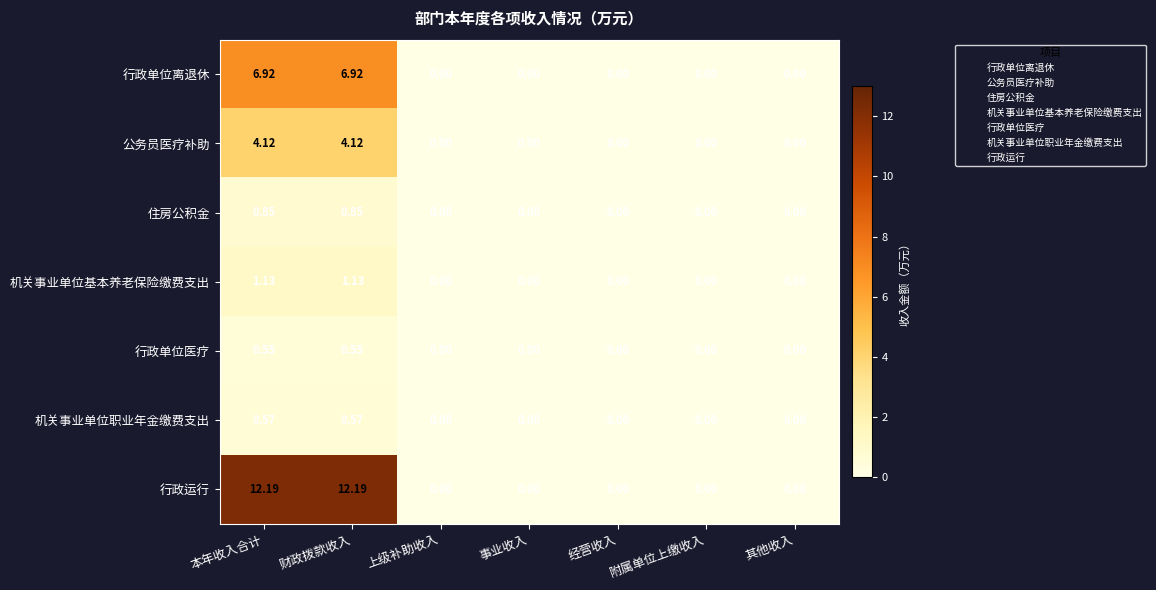

Between 财政拨款收入 and 事业收入, which series saw the biggest shift?

行政运行